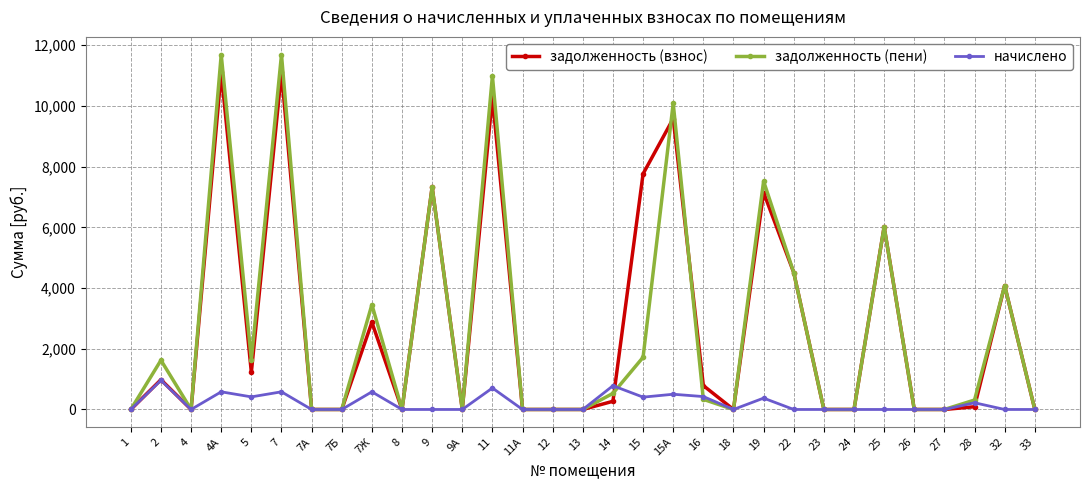

Is it true that начислено equals 425.2 at 16?

True